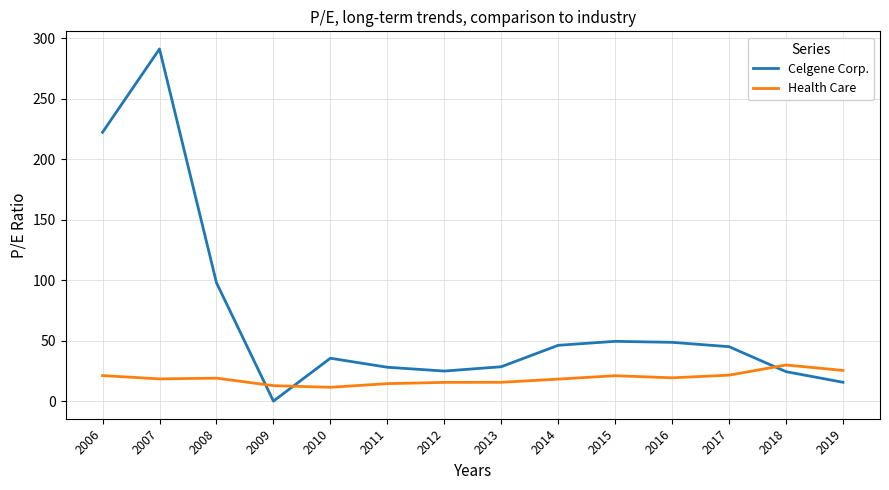

Which series has the largest range (max minus min)?

Celgene Corp.